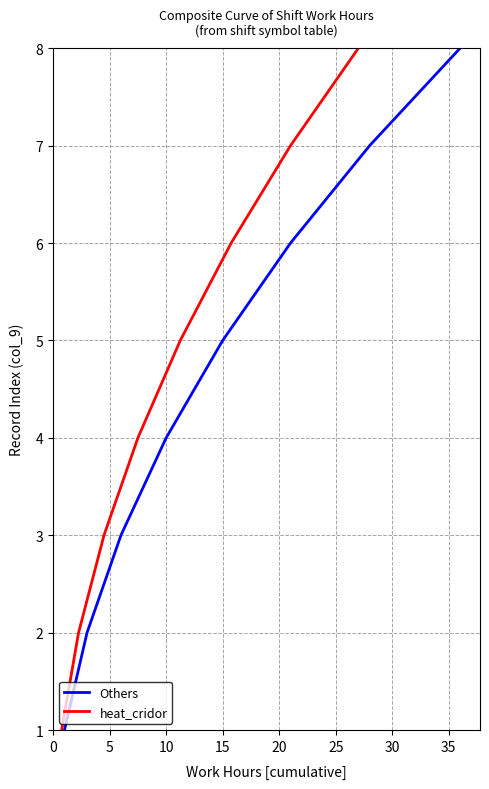

What is the highest value of the heat_cridor series?

8